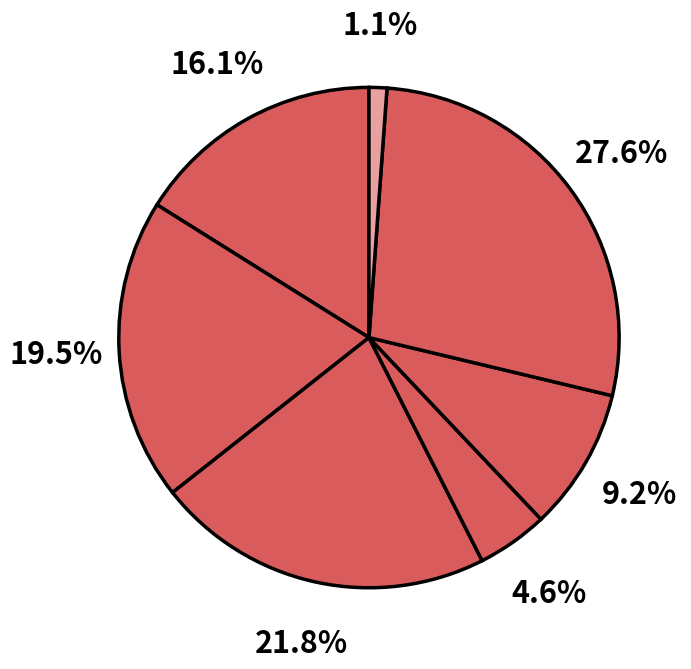

How many slices are in this pie chart?

7